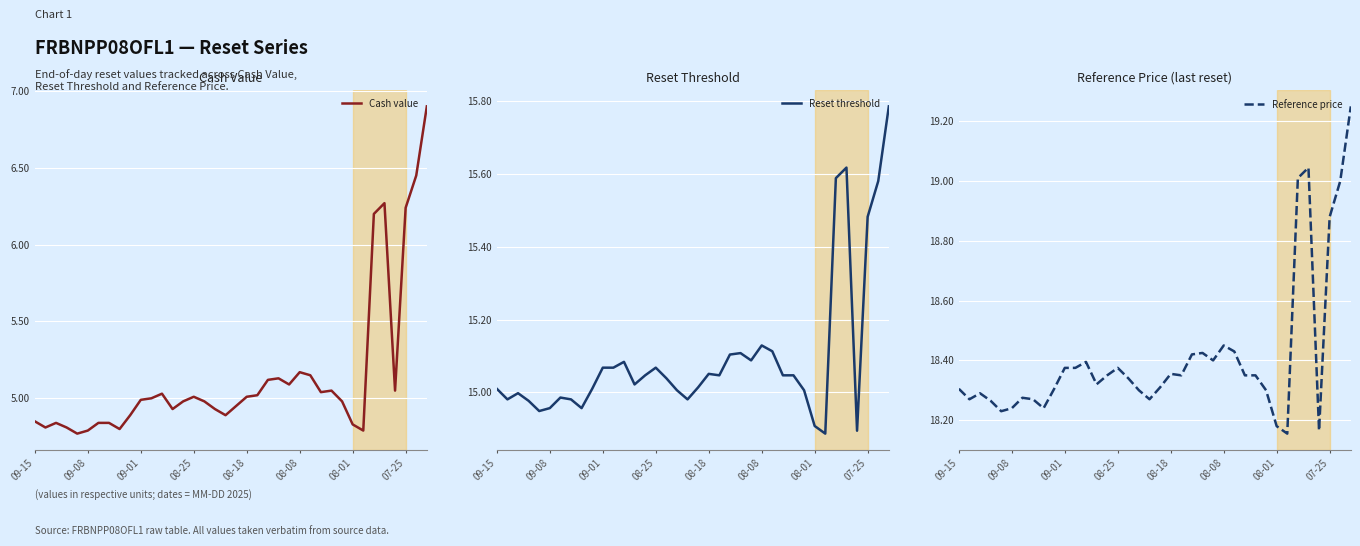

What is the difference between the second highest and second lowest values in the Reset threshold series?

0.7